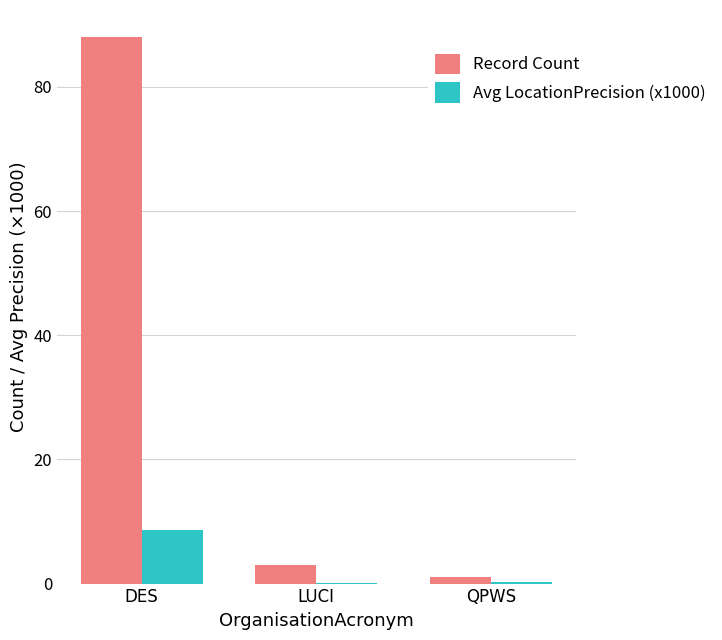

Are the bars horizontal?

No